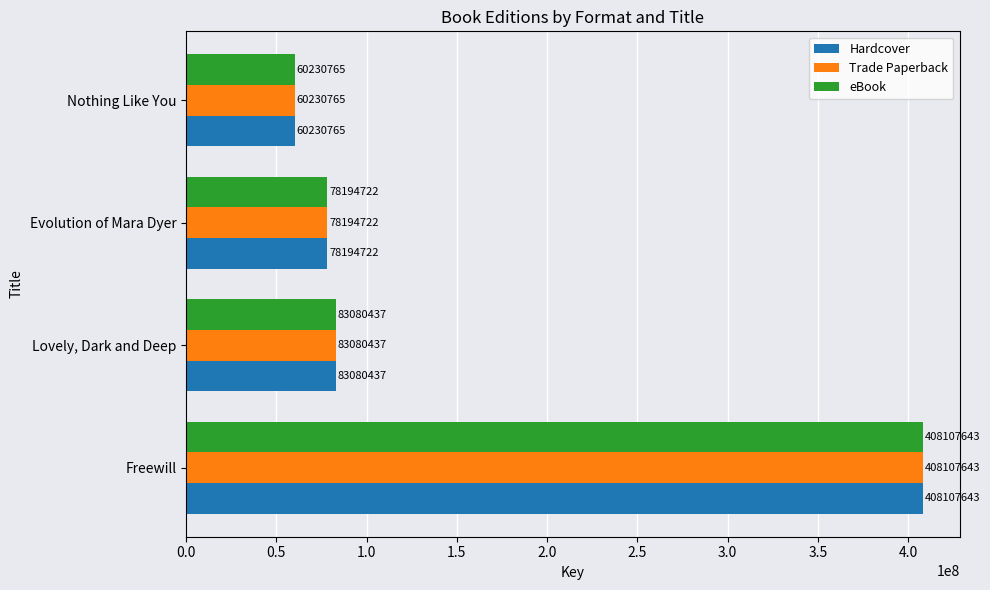

What is the approximate value of Hardcover at Freewill?

408107643